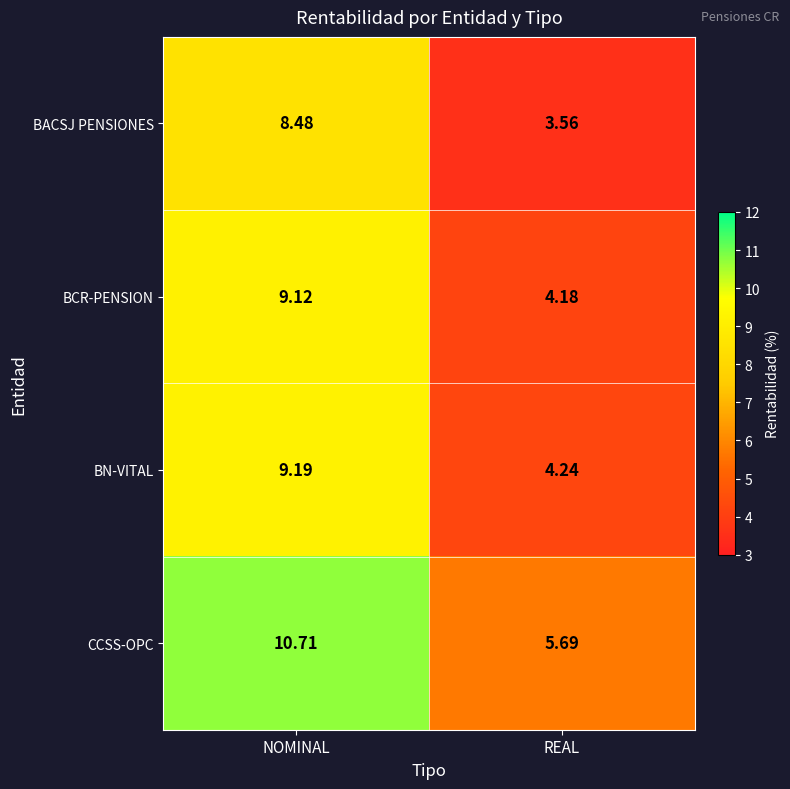

Which series has the largest range (max minus min)?

CCSS-OPC